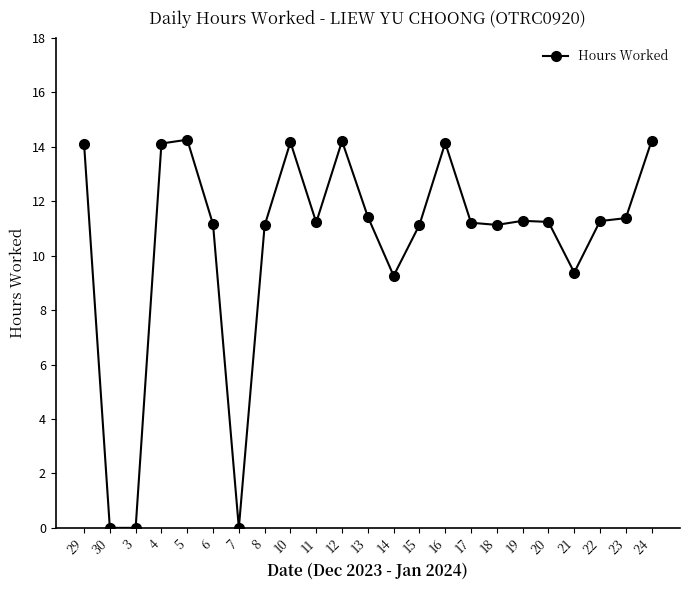

True or false: the data shows 11.1 at 18.

True